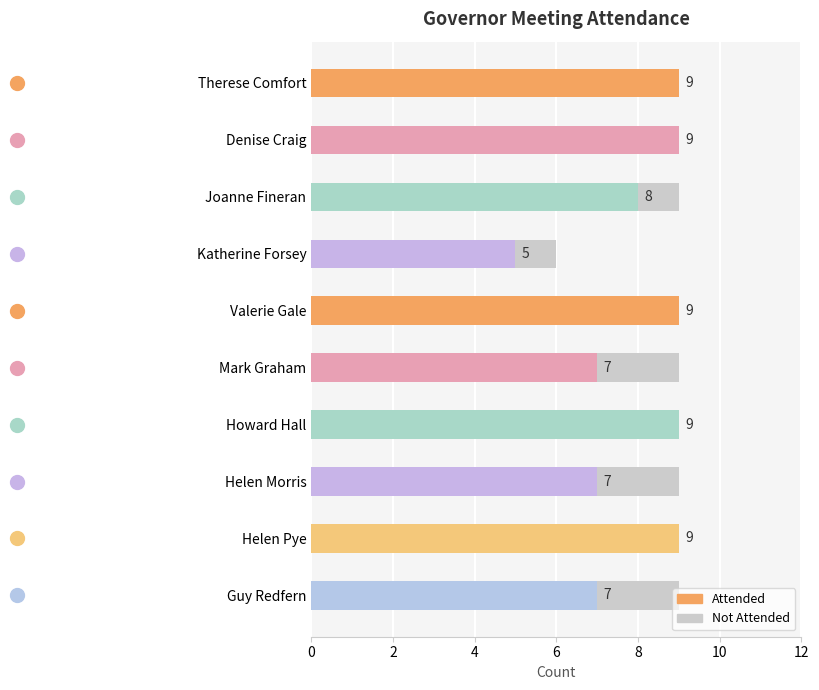

Which series has the widest spread of values?

Attended